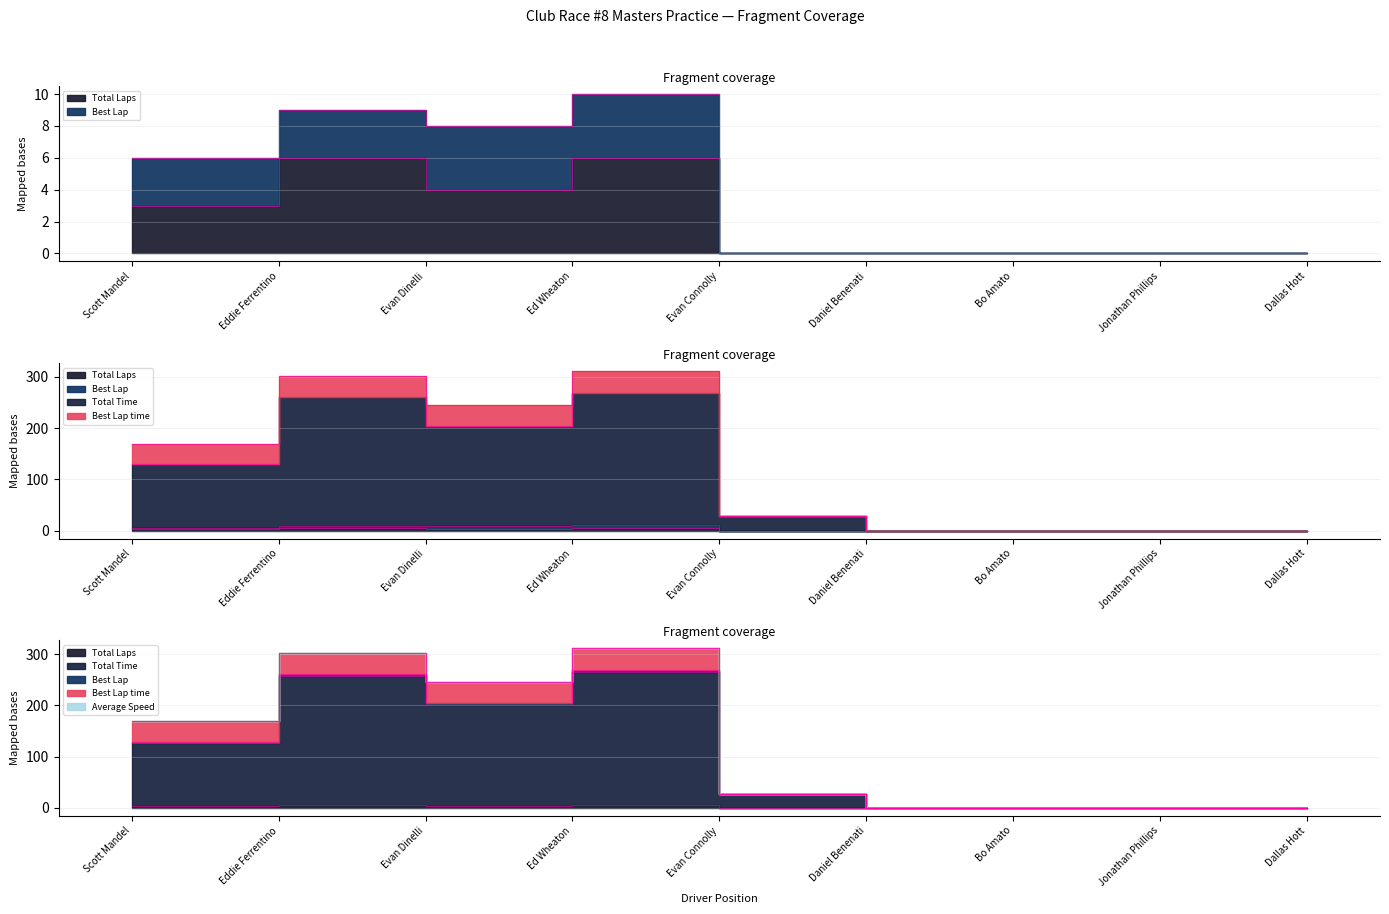

True or false: Best Lap and Best Lap time intersect in this chart.

False